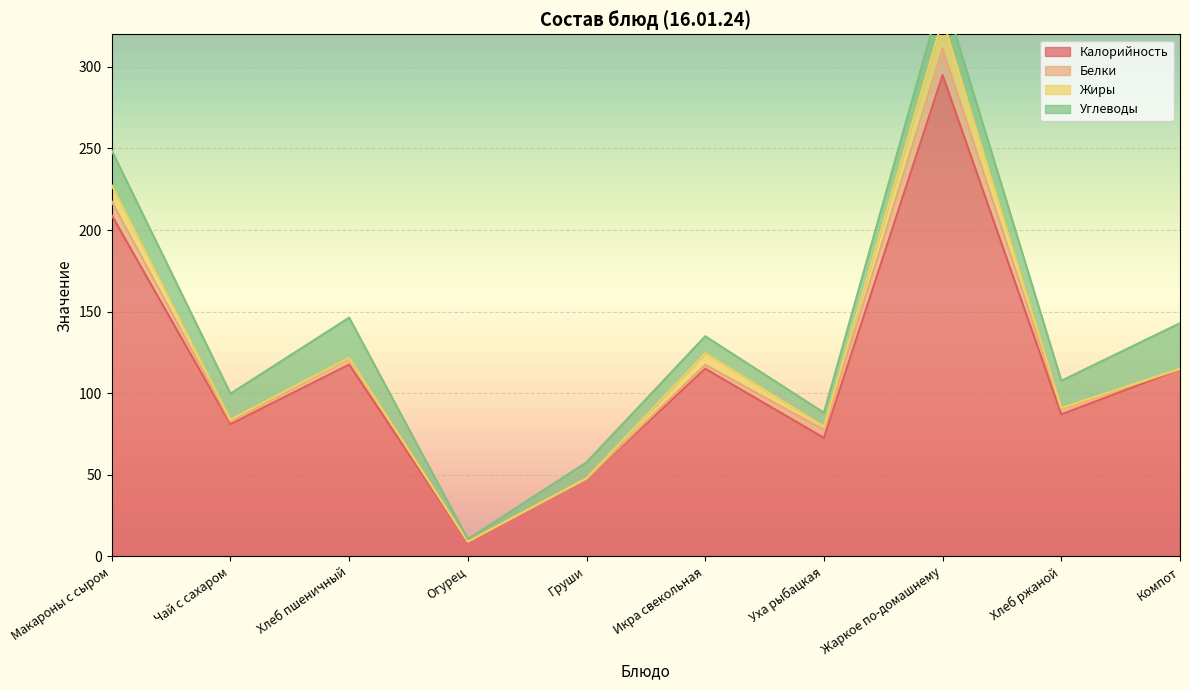

Rank the series at Груши from highest to lowest value.

Калорийность, Углеводы, Белки, Жиры